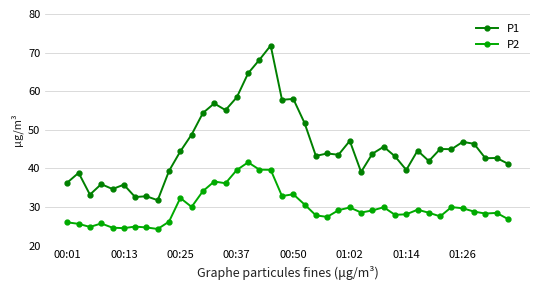

Which series has the widest spread of values?

P1